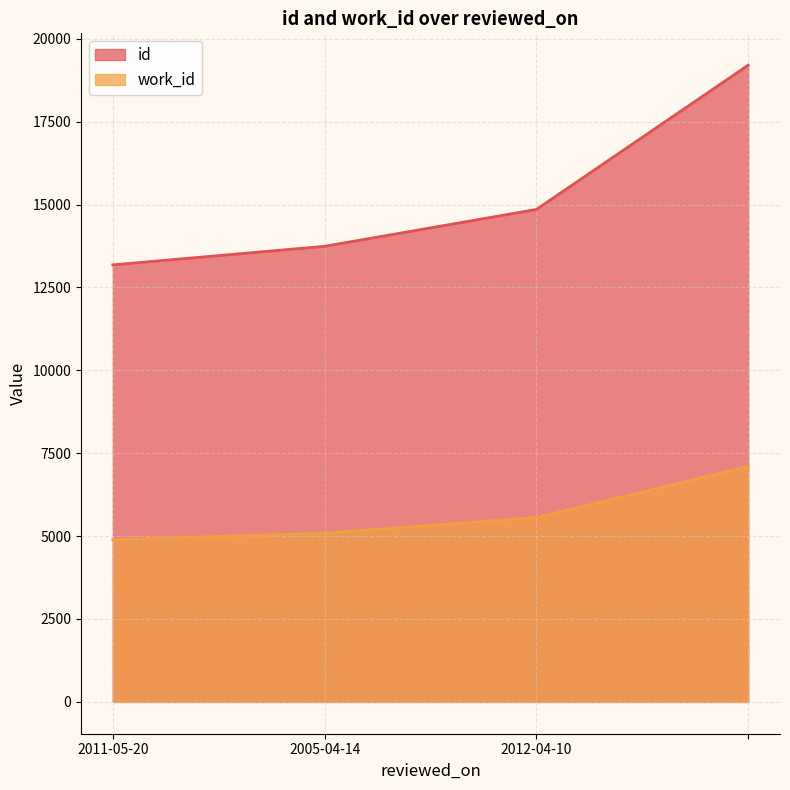

True or false: id and work_id cross at least once.

False